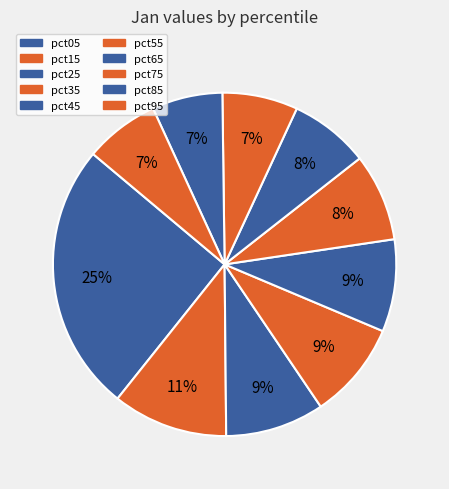

What is the largest slice in the pie chart?

pct05